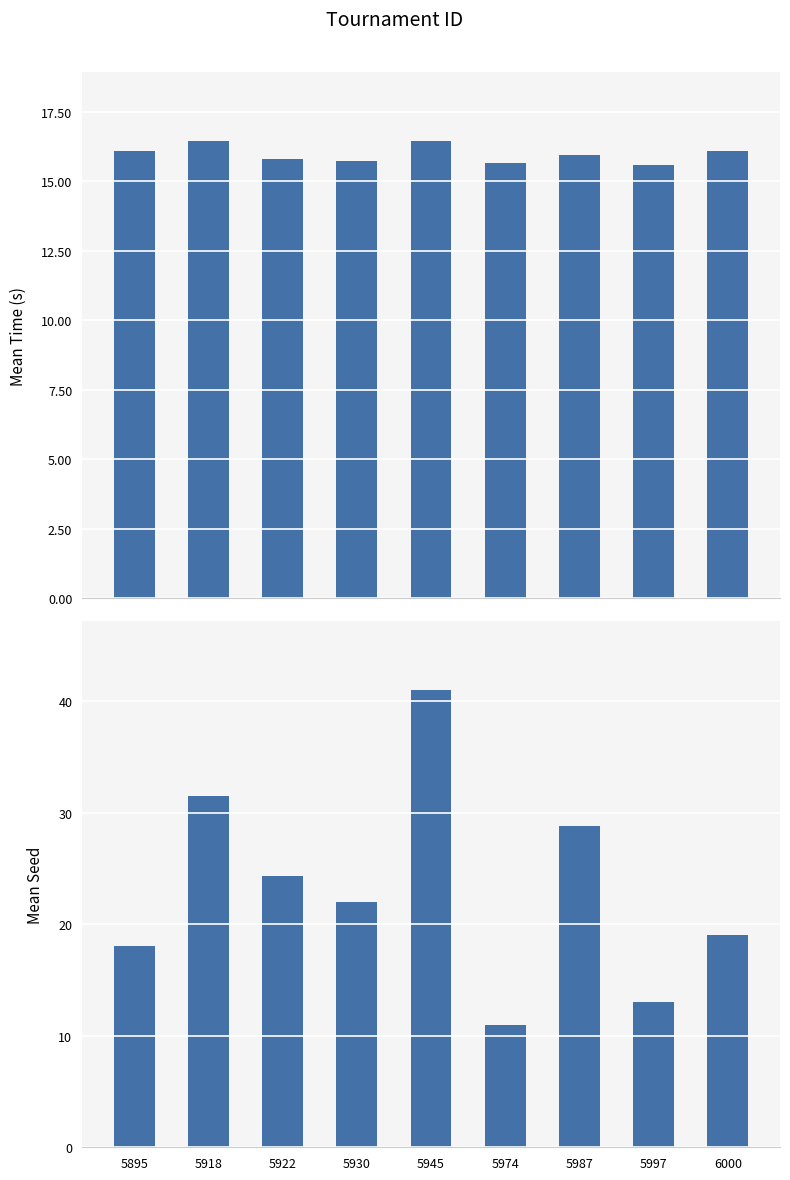

Reading left to right, what are all the values shown in this chart?

Mean Time (s): 5895=16.1	5918=16.5	5922=15.8	5930=15.7	5945=16.4	5974=15.7	5987=16.0	5997=15.6	6000=16.1
Mean Seed: 5895=18.0	5918=31.5	5922=24.3	5930=22.0	5945=41.0	5974=11.0	5987=28.8	5997=13.0	6000=19.0